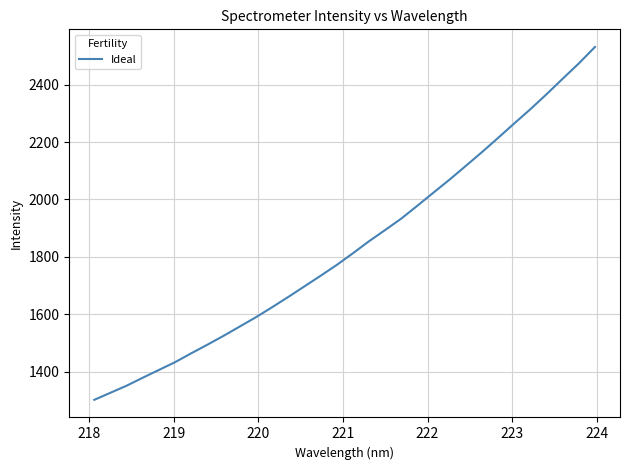

What is the greatest value displayed?

2531.8